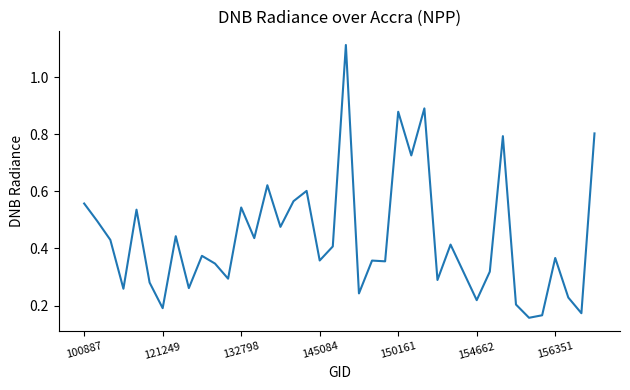

The chart shows a value of 1.4 at 150161. True or false?

False